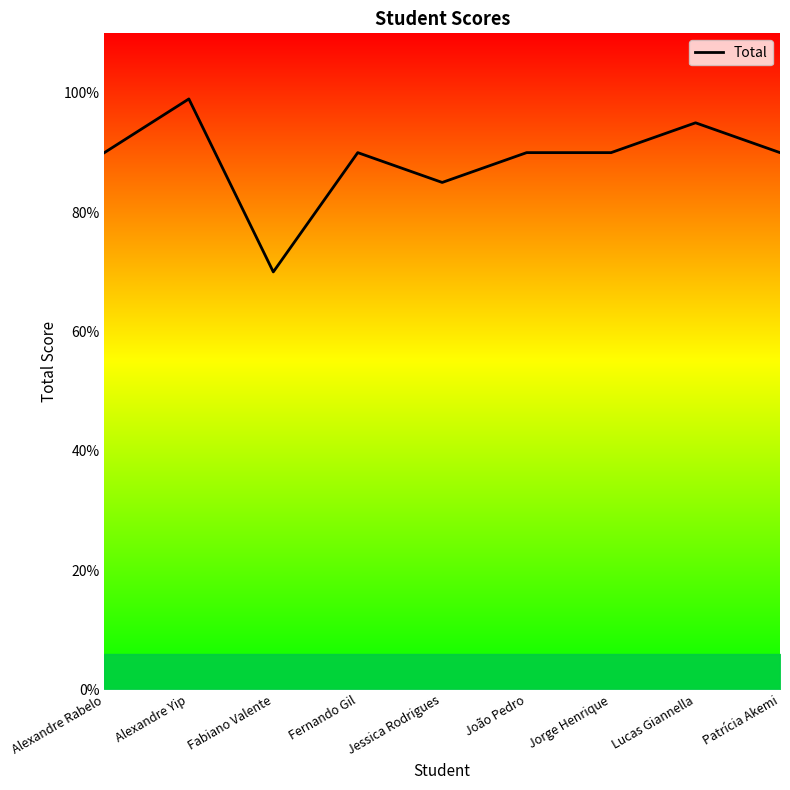

Where is the first local minimum?

Fabiano Valente